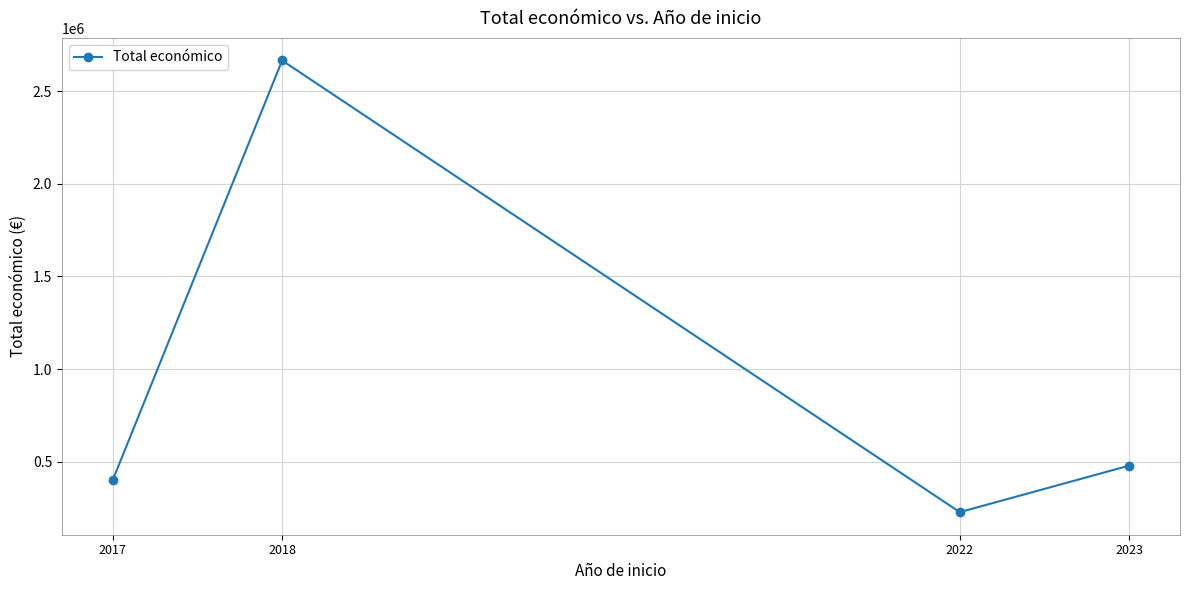

Where does the data first go above 479882?

2018